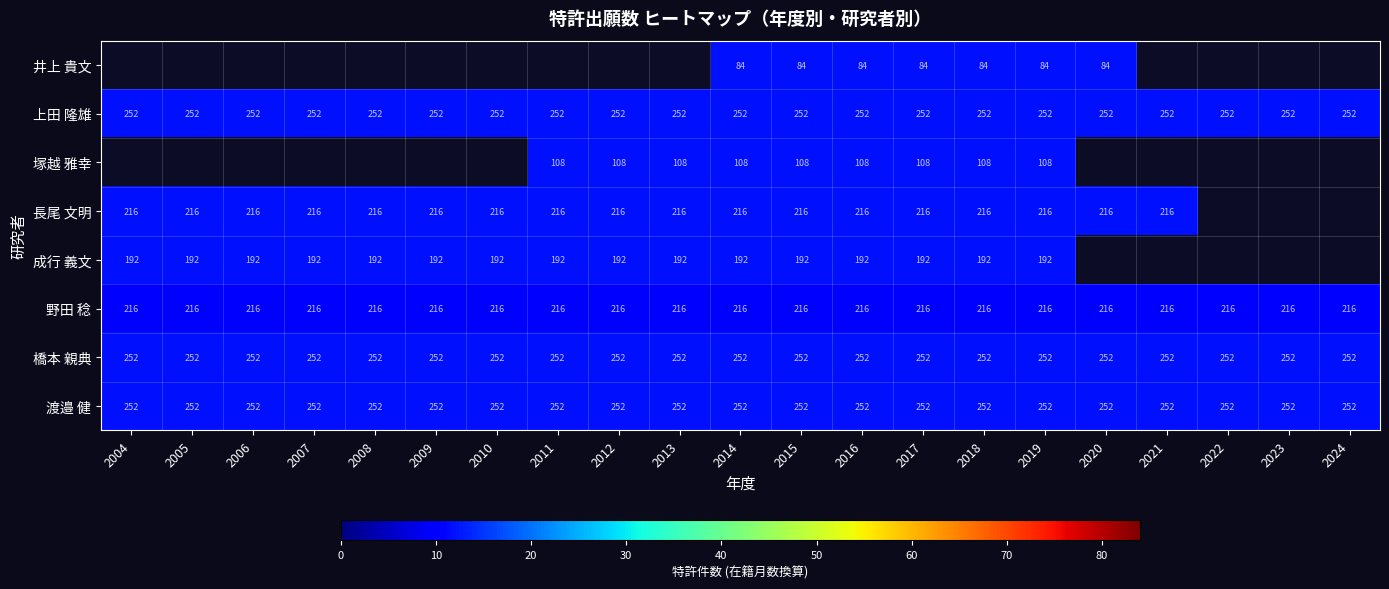

What is the maximum value for 野田 稔?

216